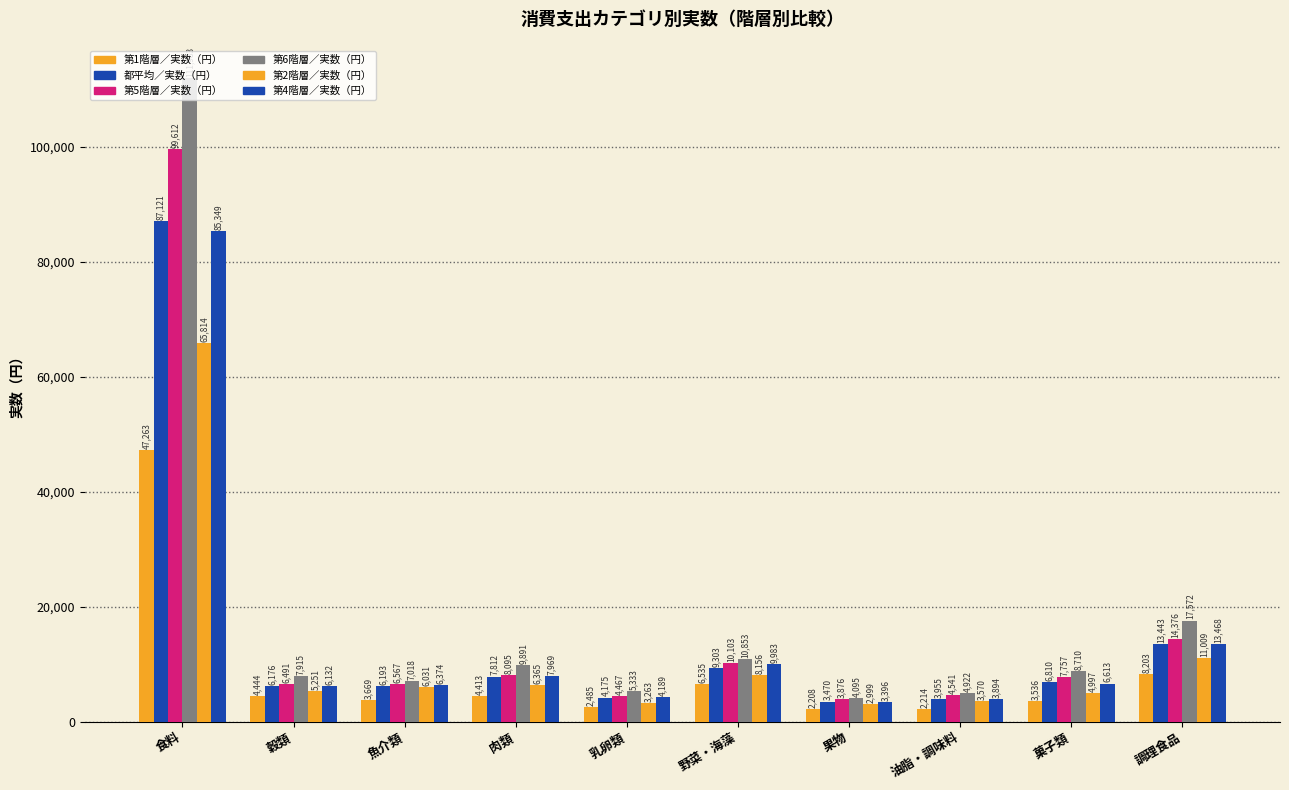

Rank the categories by 第6階層／実数（円） value from highest to lowest.

食料, 調理食品, 野菜・海藻, 肉類, 菓子類, 穀類, 魚介類, 乳卵類, 油脂・調味料, 果物